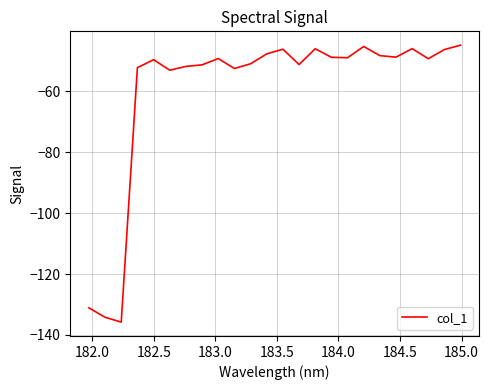

What is the maximum value shown in the chart?

-44.9